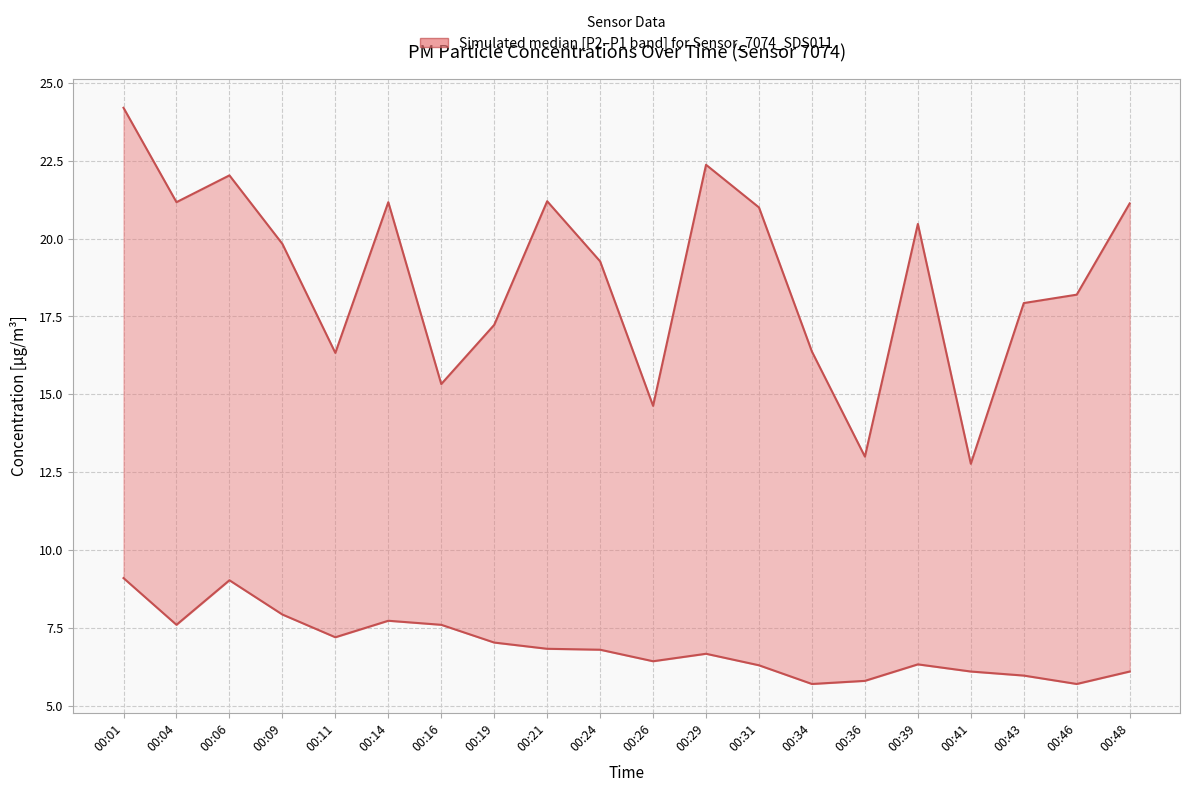

Where is the first local minimum for P2 (PM2.5)?

00:04